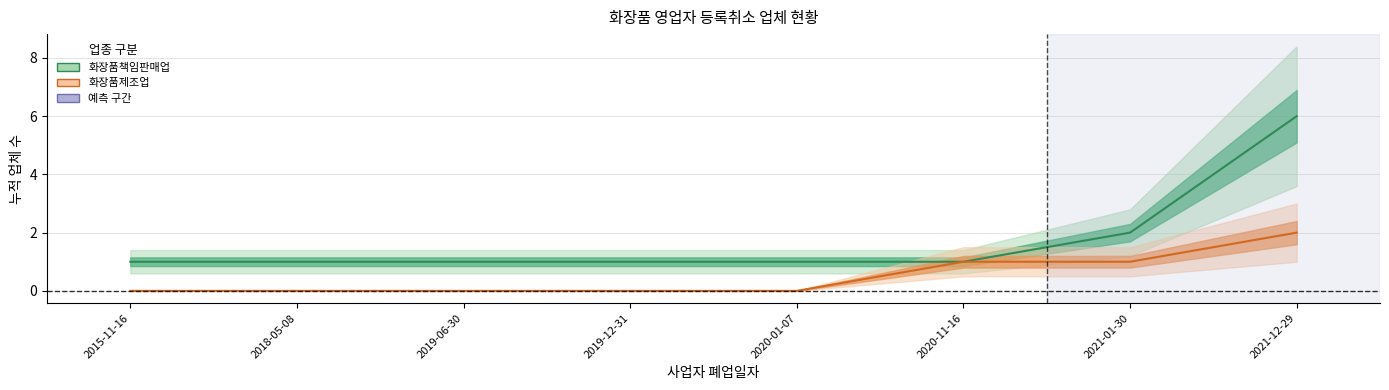

At which label is 화장품제조업 closest to 1?

2020-11-16